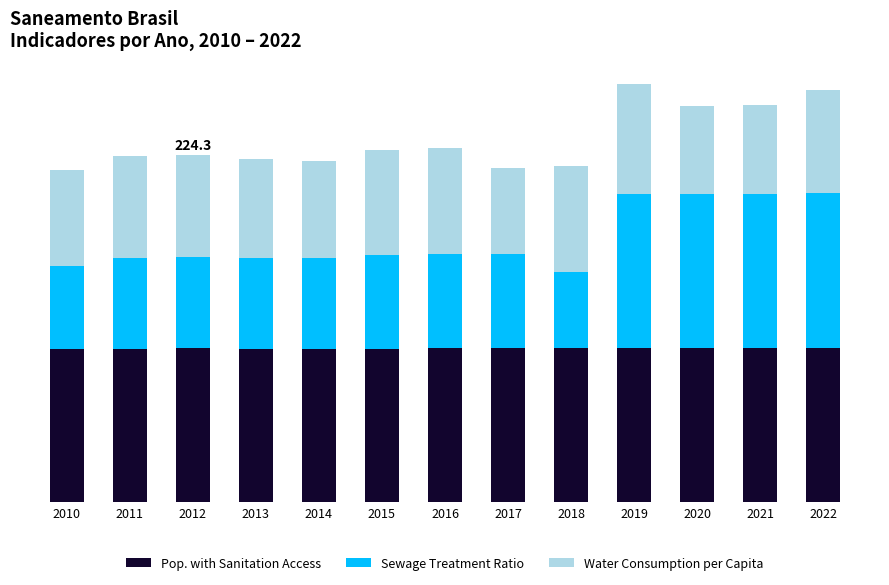

What are all the series names shown in the legend?

Pop. with Sanitation Access, Sewage Treatment Ratio, Water Consumption per Capita